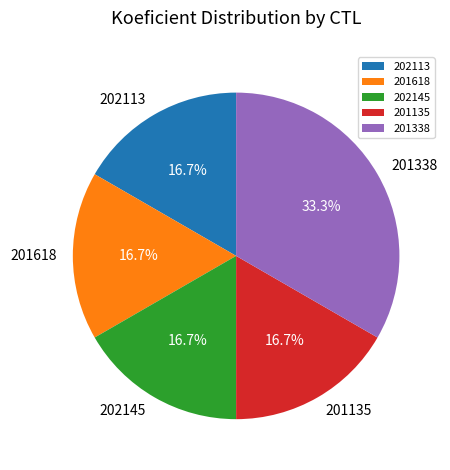

What percentage do 202145 and 201338 together represent?

50.0%